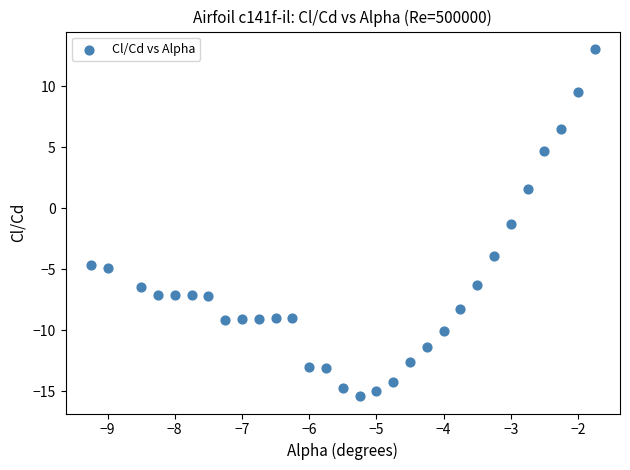

What is the range of X values (max minus min)?

7.5